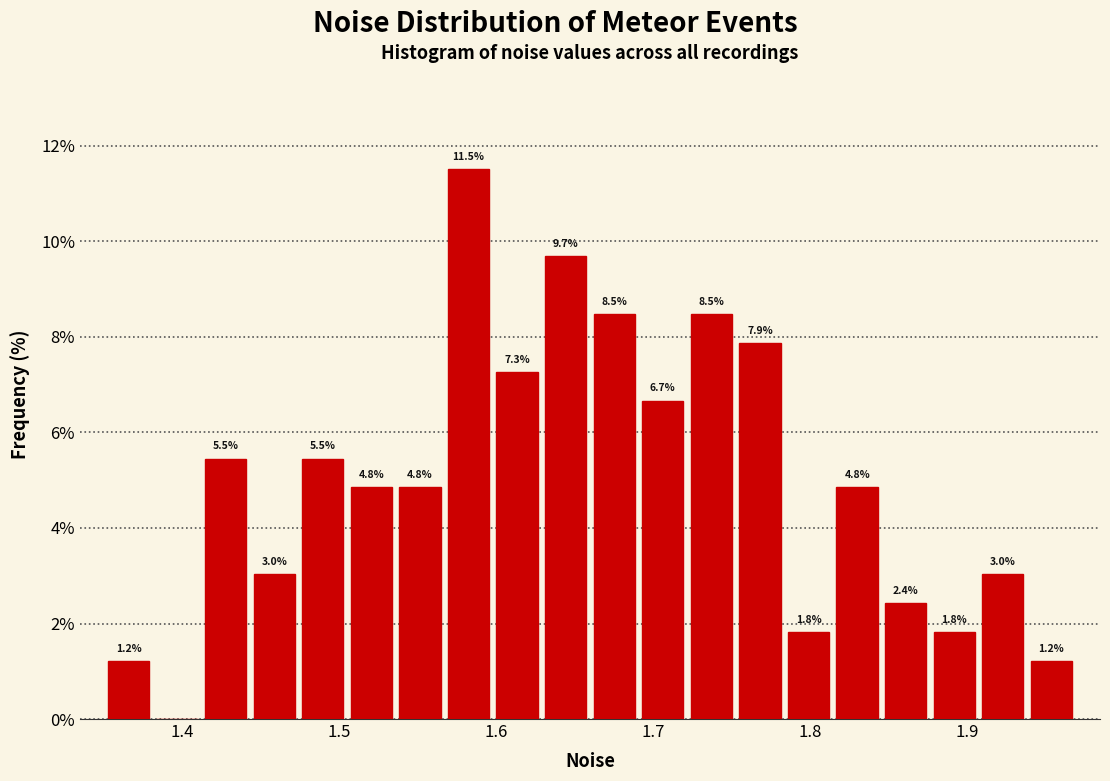

Around what value on the x-axis is the tallest bar? Give the approximate position of its centre, as read against the axis.

1.58